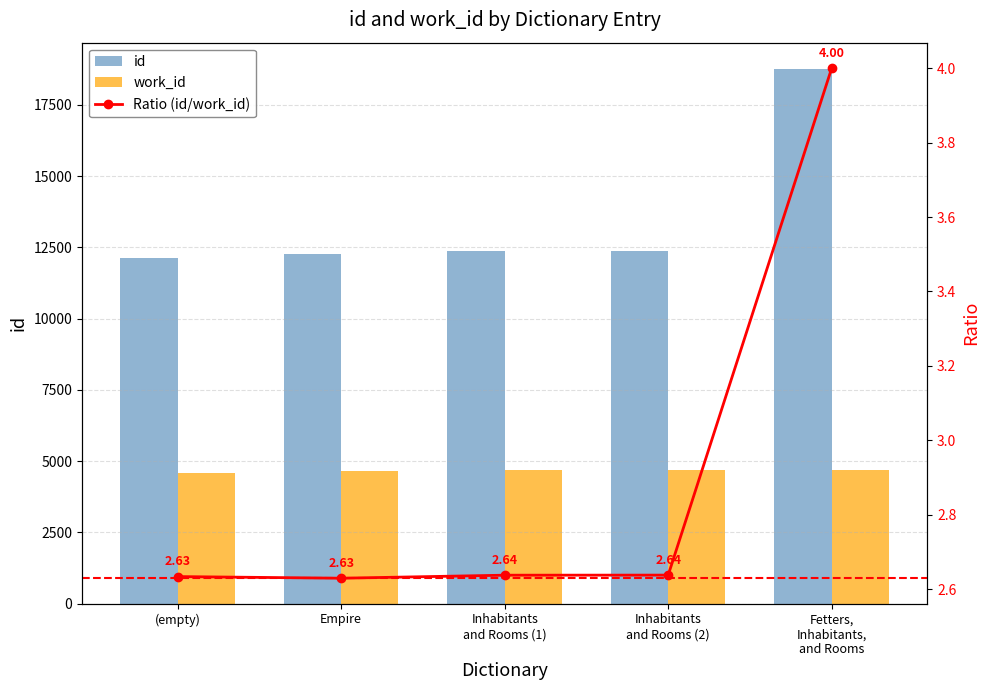

What is the minimum value for work_id?

4599